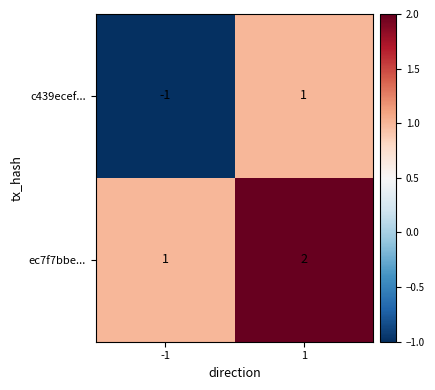

The value of ec7f7bbe... at 1 is 1. True or false?

False